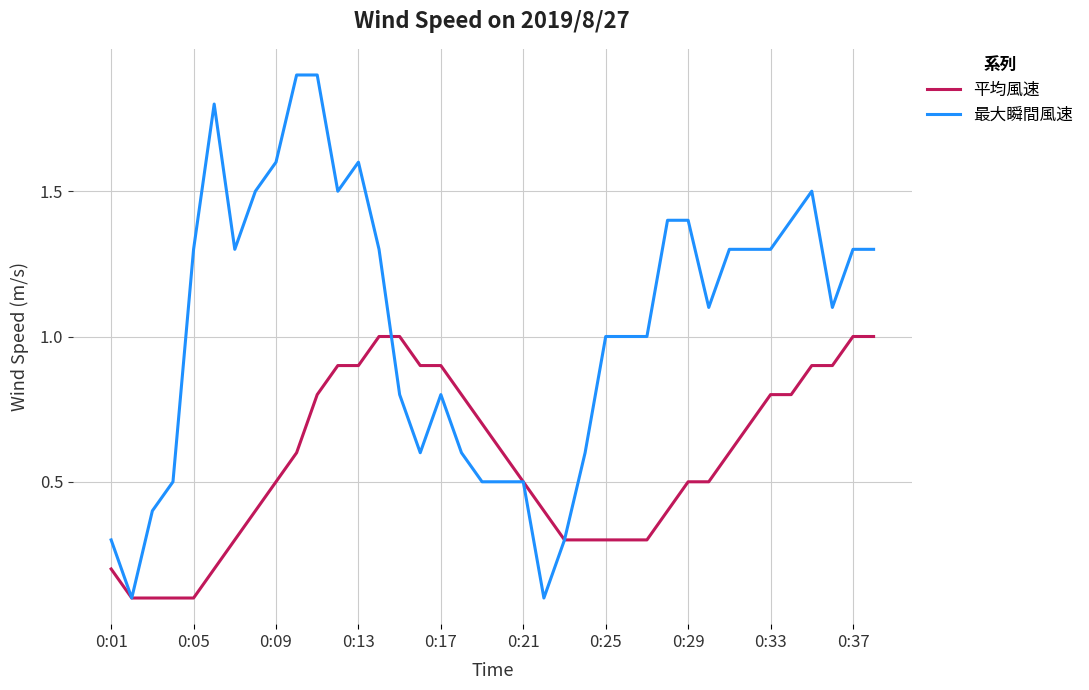

Which series has the largest total across all categories?

最大瞬間風速